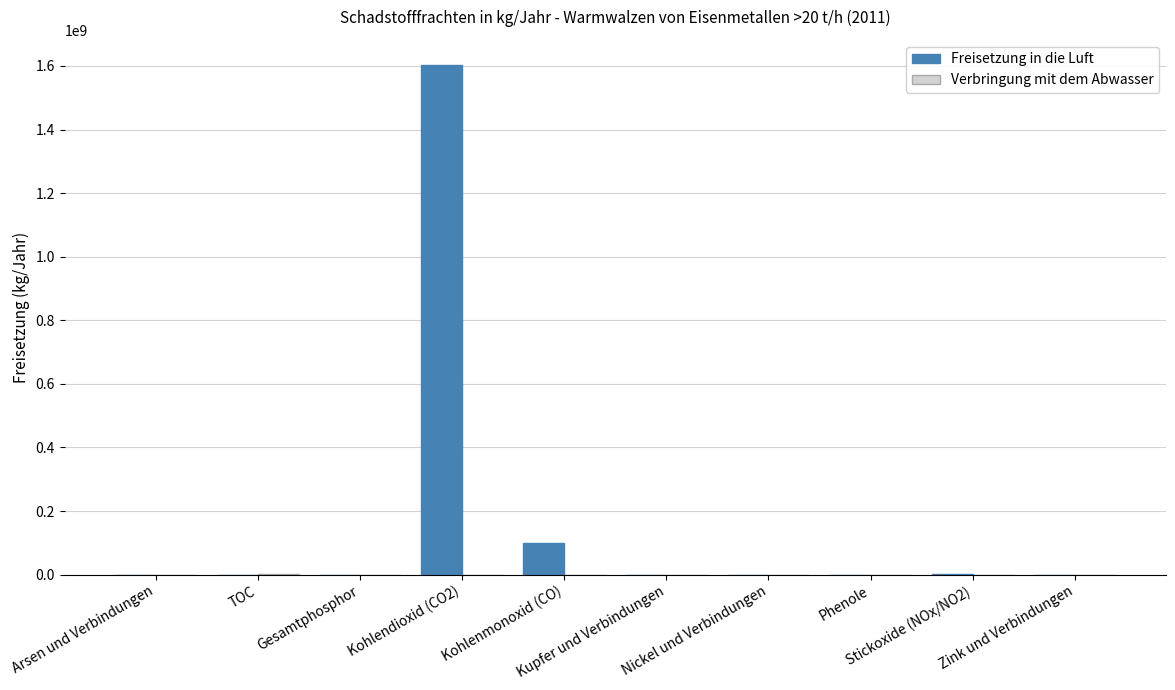

What is the greatest value displayed?

1602000000